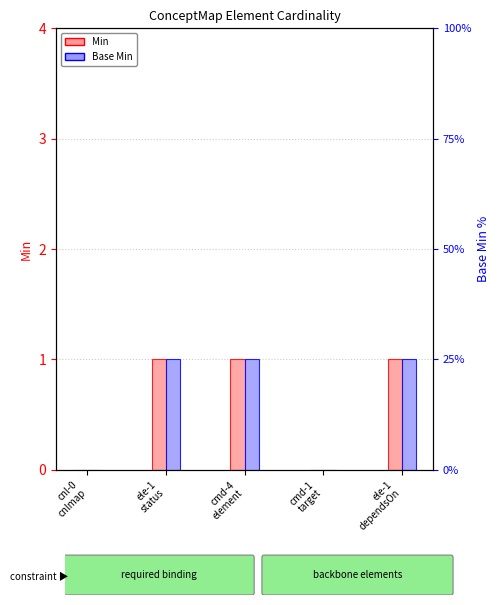

Which series has the widest spread of values?

Min